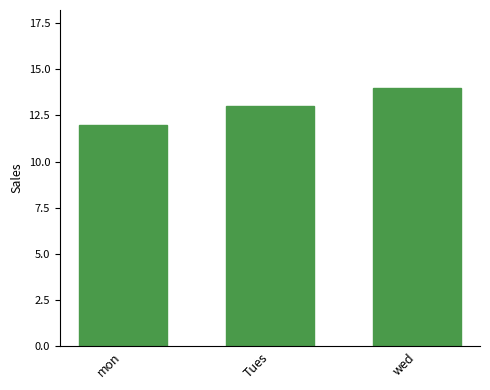

What value does the data have at mon?

12